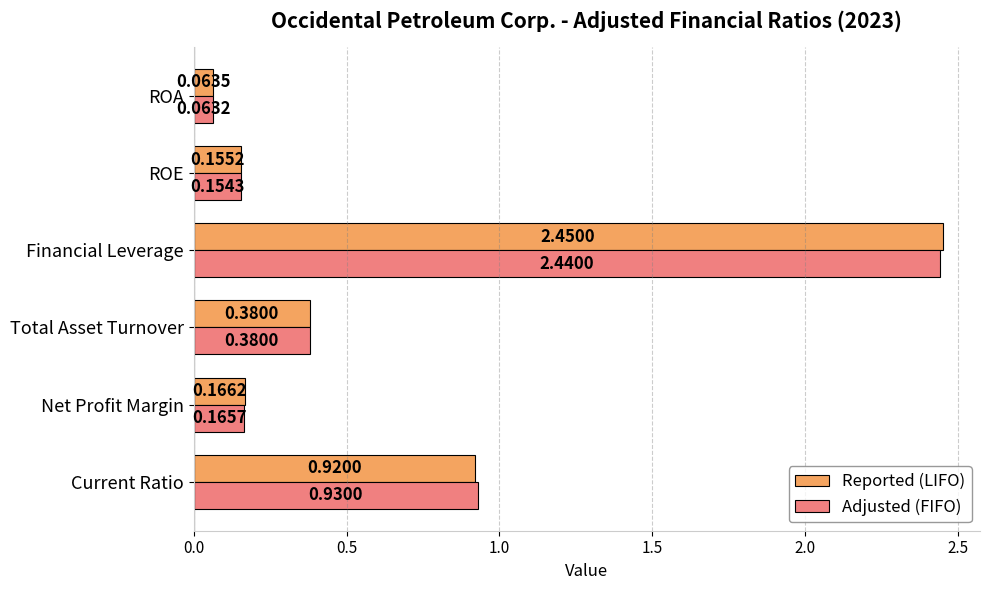

Which series has the largest total across all categories?

Reported (LIFO)